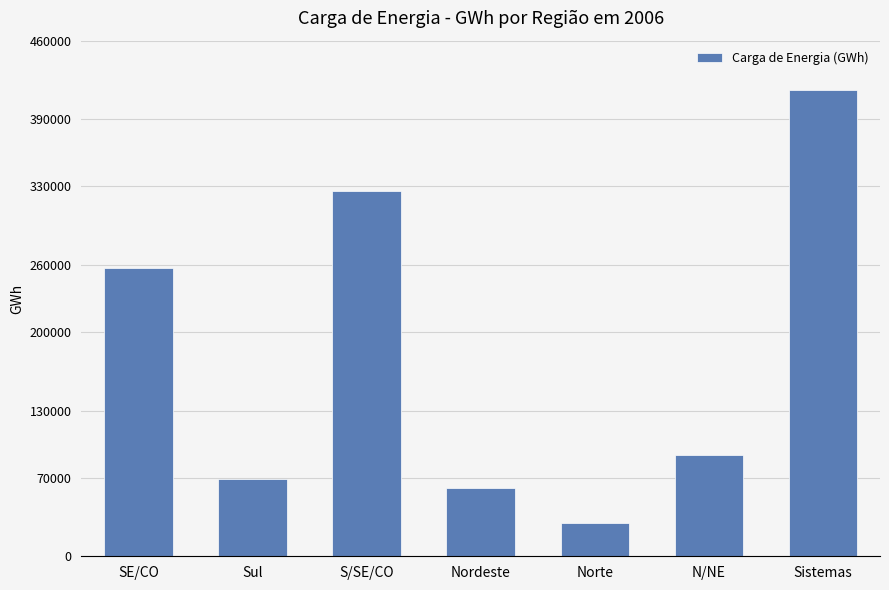

List the labels in order of value, smallest first.

Norte, Nordeste, Sul, N/NE, SE/CO, S/SE/CO, Sistemas